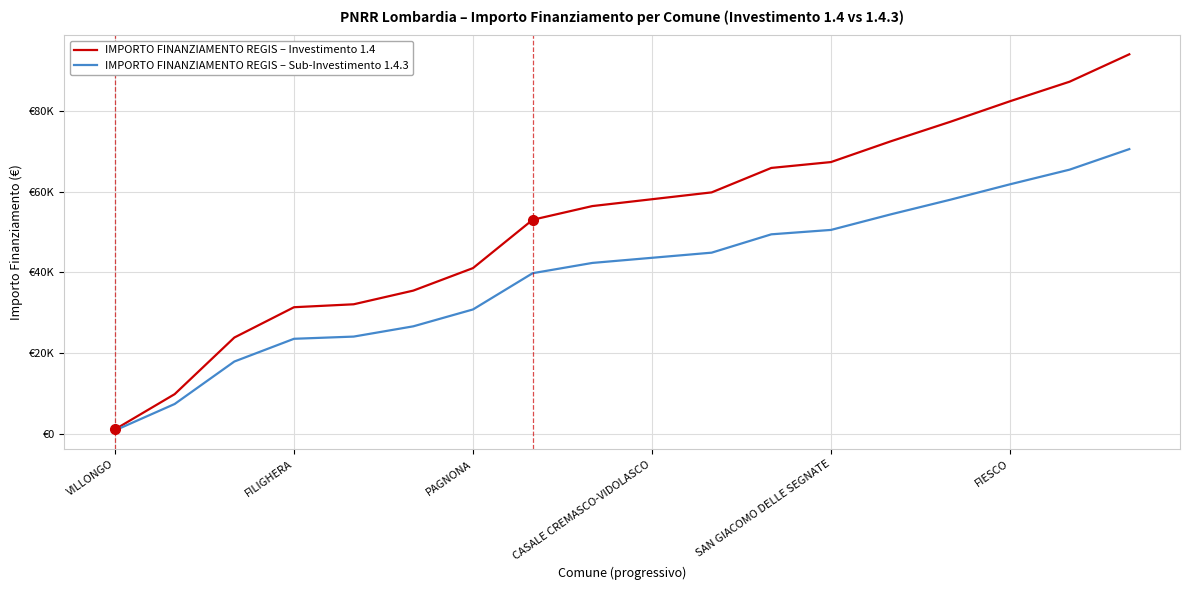

Does the chart display data point markers on the line(s)?

No